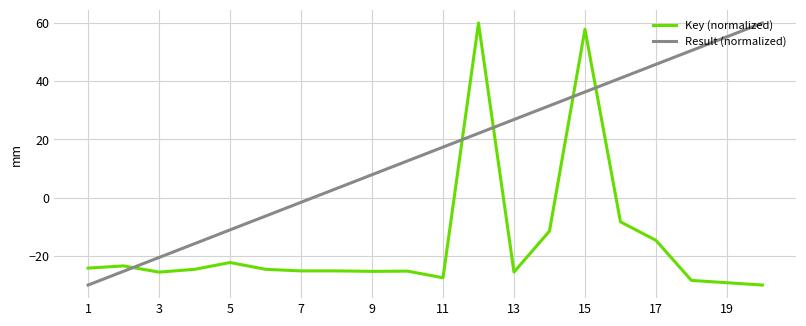

Is this an area chart (filled region under the line)?

No